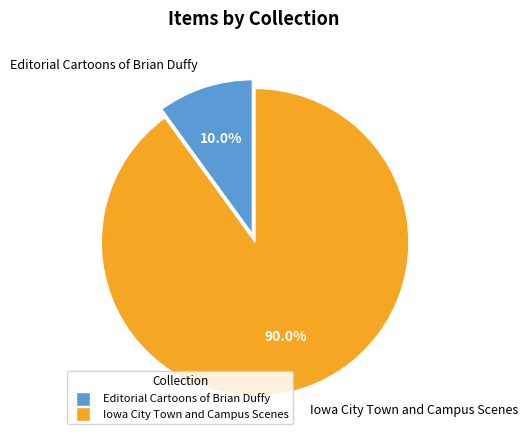

Is there a majority slice in this chart?

Yes